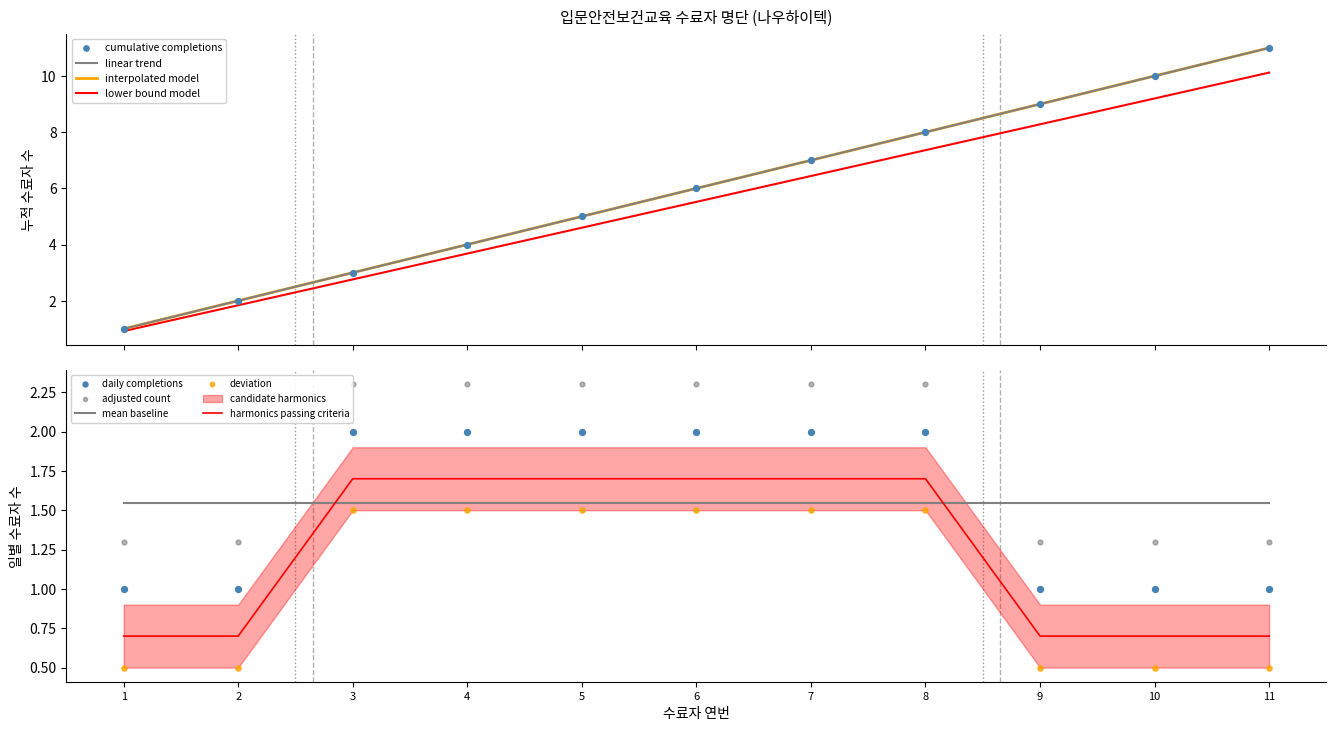

Which series ends up on top after the final intersection of harmonics passing criteria and mean baseline?

mean baseline